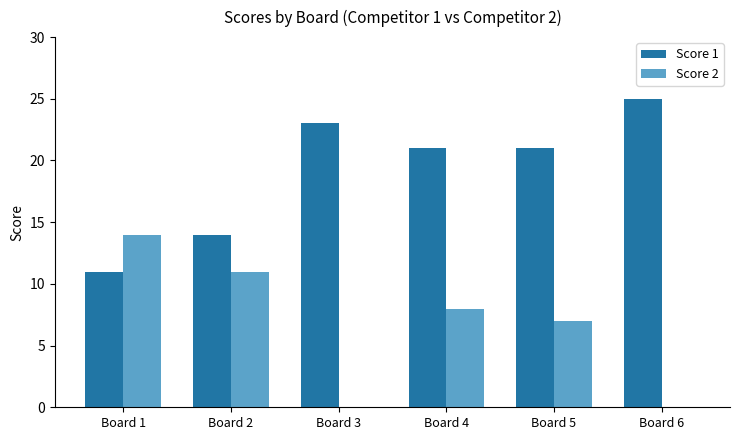

Is it true that Score 1 equals 23 at Board 3?

True